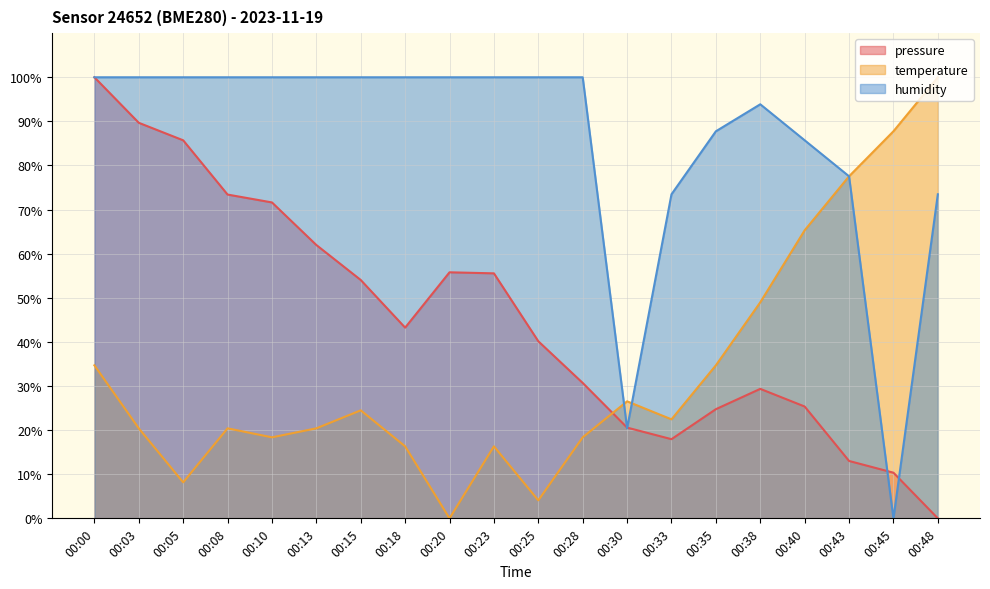

The value of pressure at 00:08 is 73.4. True or false?

True